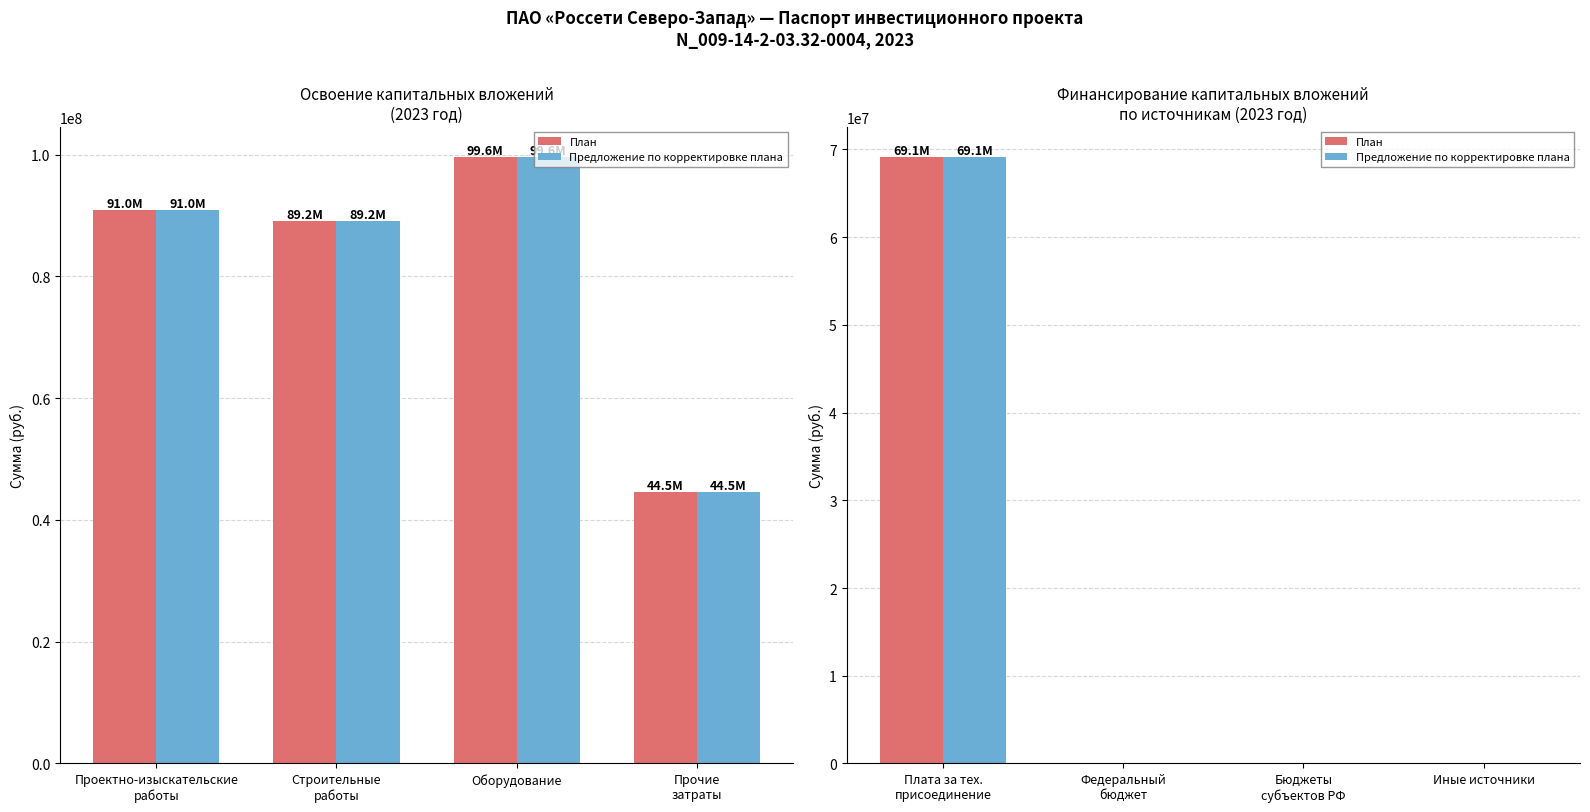

What position from the left is Плата за тех. присоединение?

1